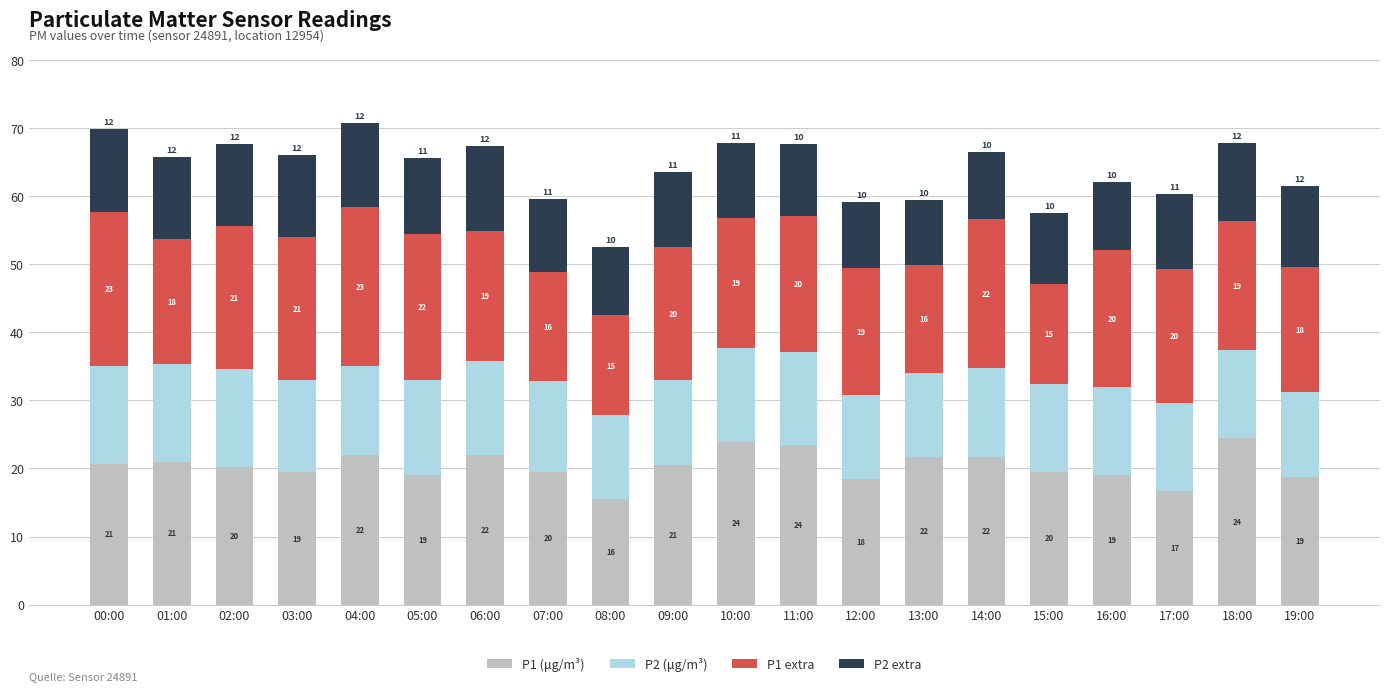

What is the highest value of the P1 (μg/m³) series?

24.5